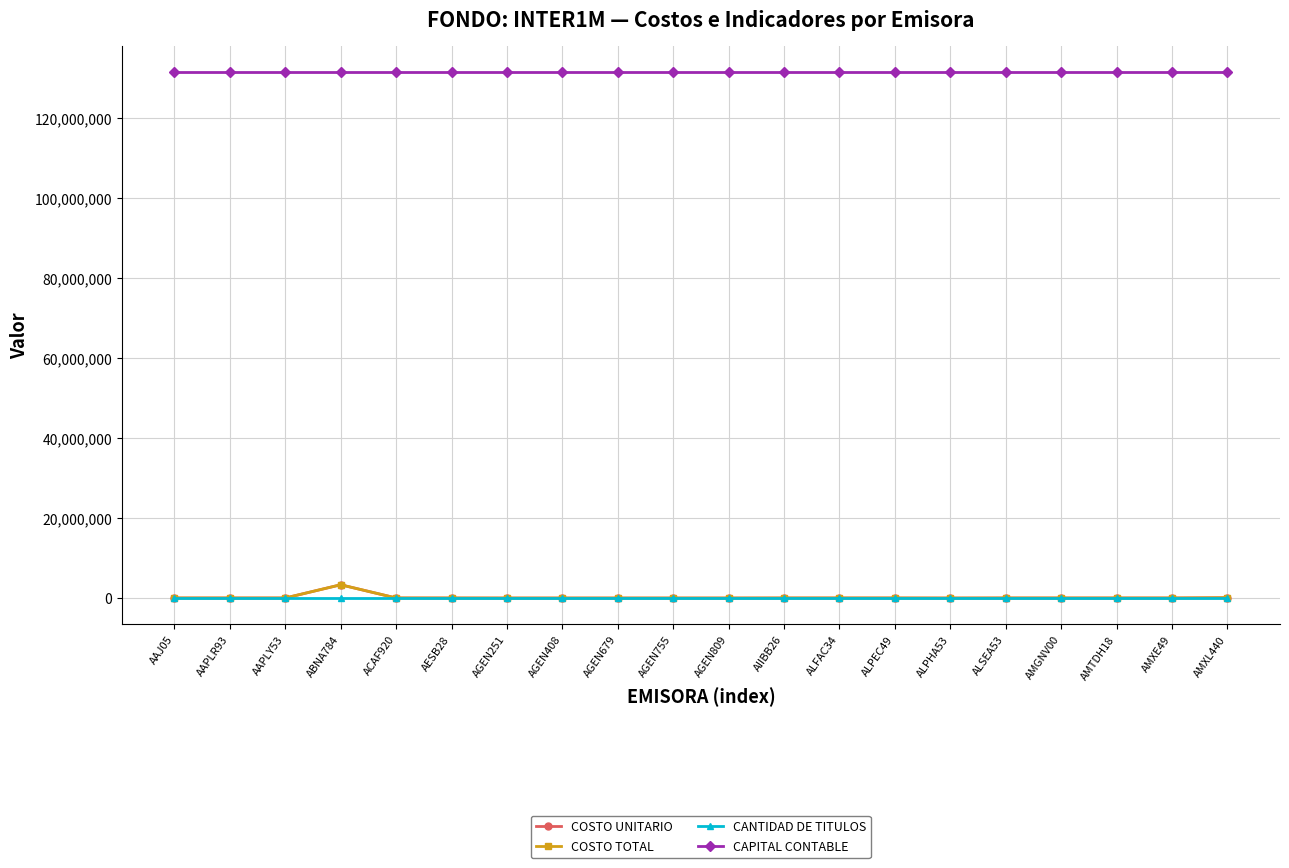

Is this an area chart (filled region under the line)?

No